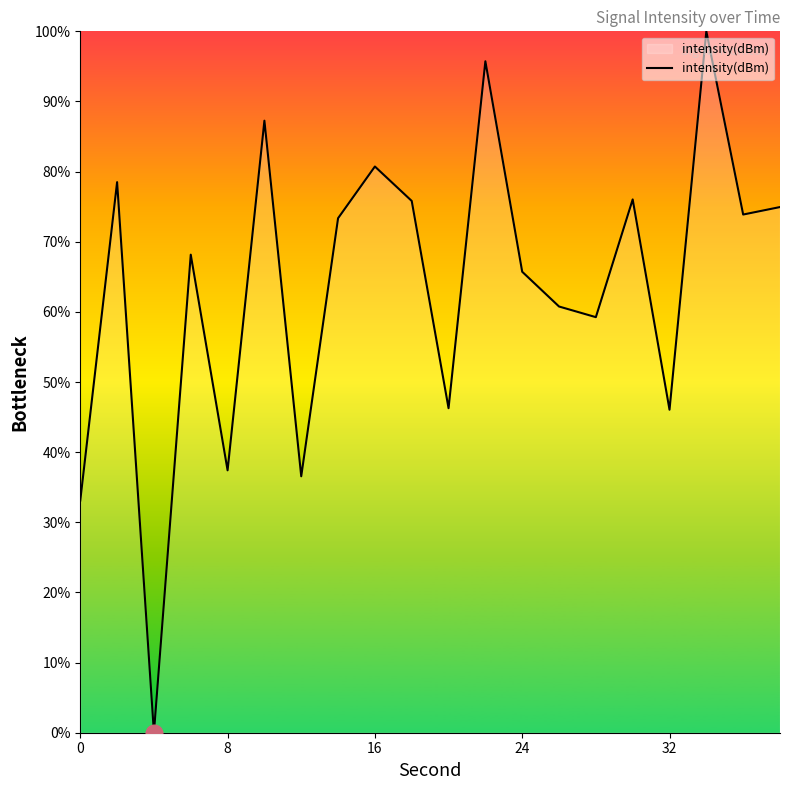

What is the maximum value shown in the chart?

100.0